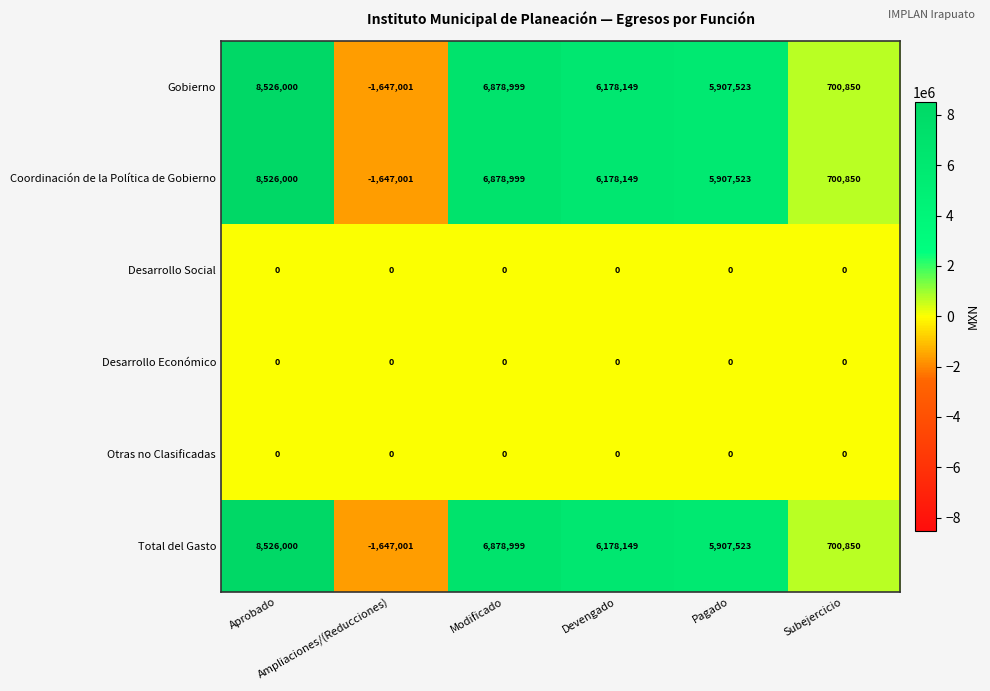

What is the difference between the maximum and minimum values in the Gobierno series?

10173001